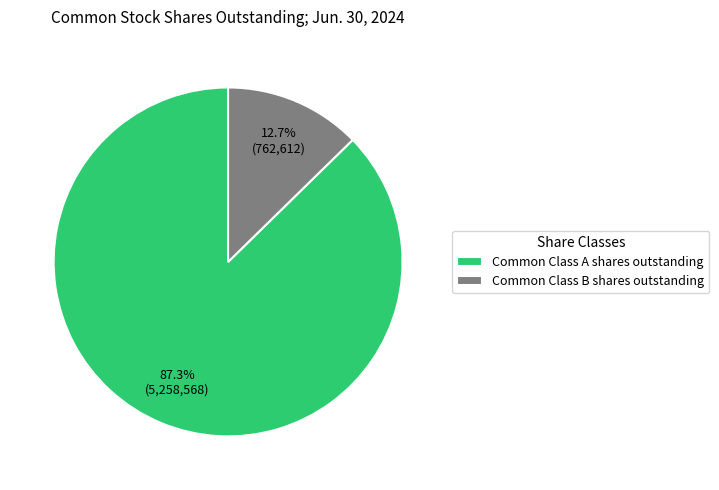

Count the number of slices in the pie.

2